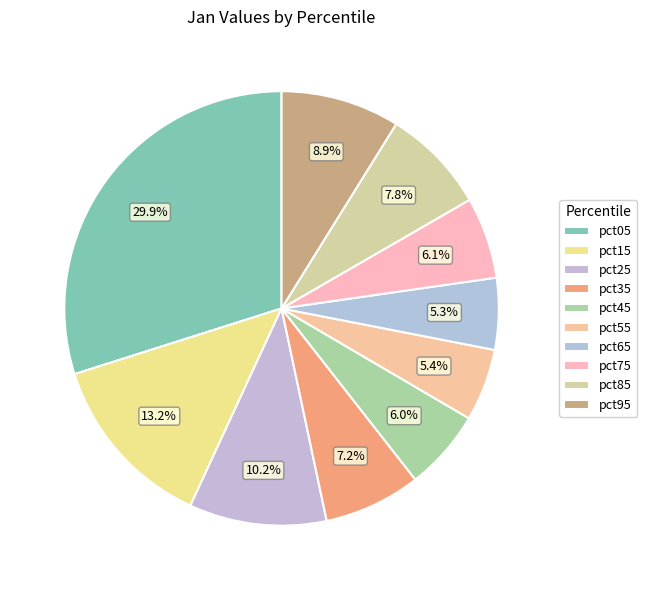

What is the total percentage of pct55 and pct85?

13.2%